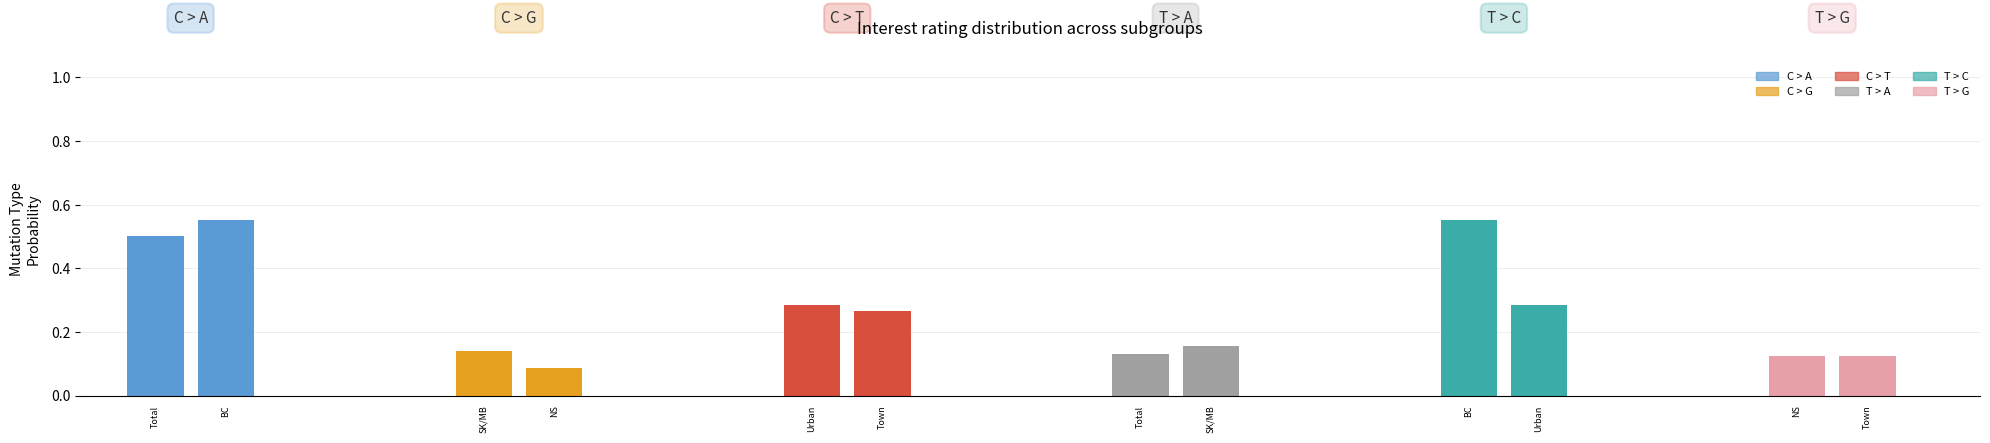

What position from the left is 4?

2